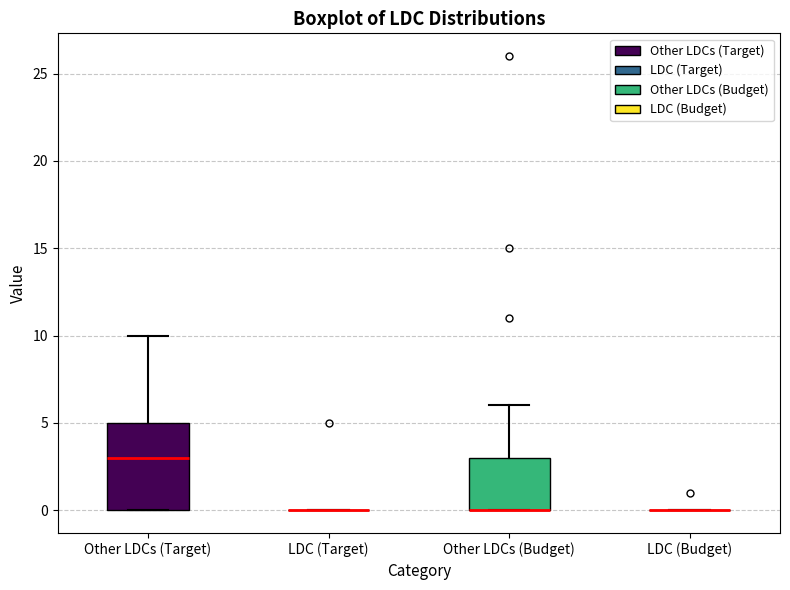

Comparing the boxes themselves (not the whiskers), which one is the tallest?

Other LDCs (Target)